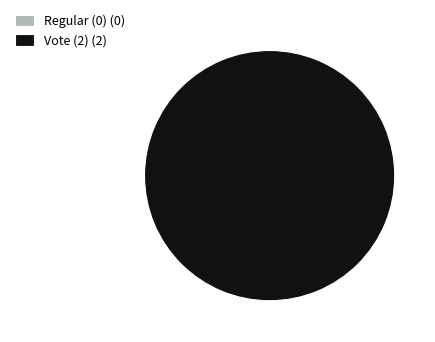

How many slices are in this pie chart?

2